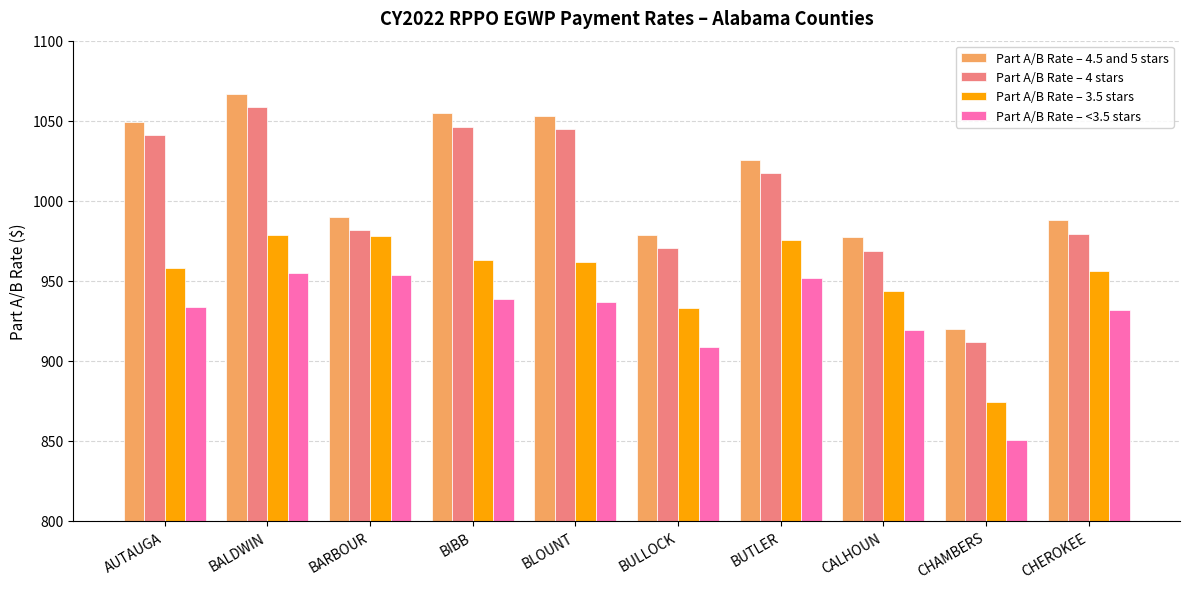

Are the bars grouped side by side (vs. stacked)?

Yes